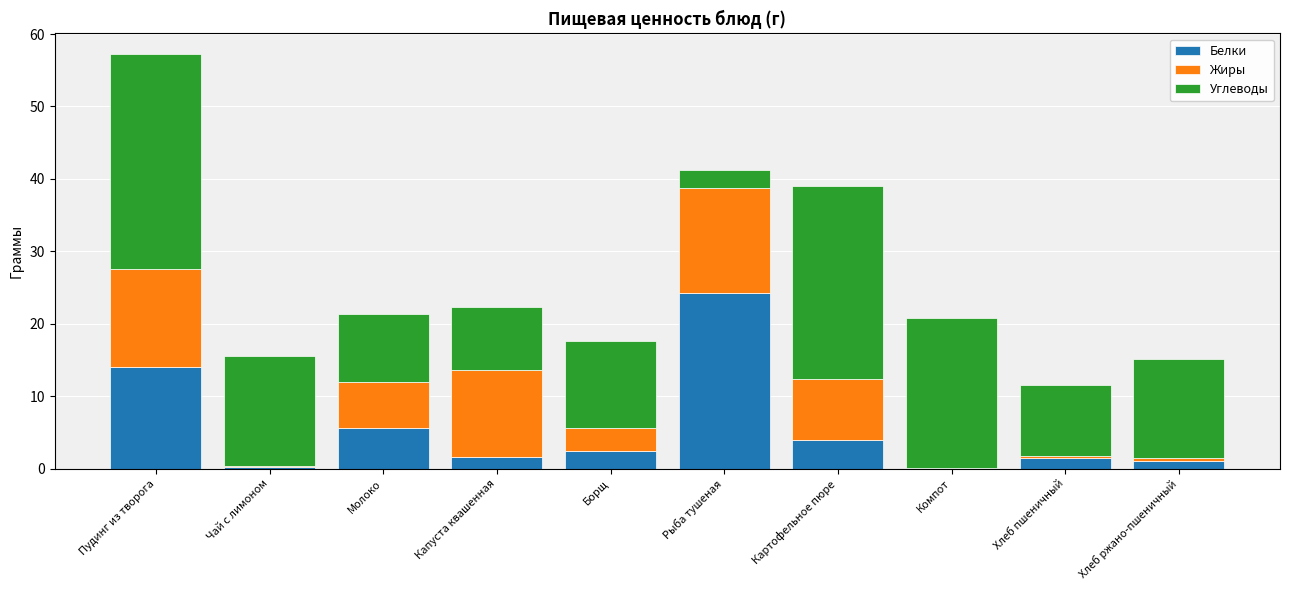

What is the highest value of the Белки series?

24.2